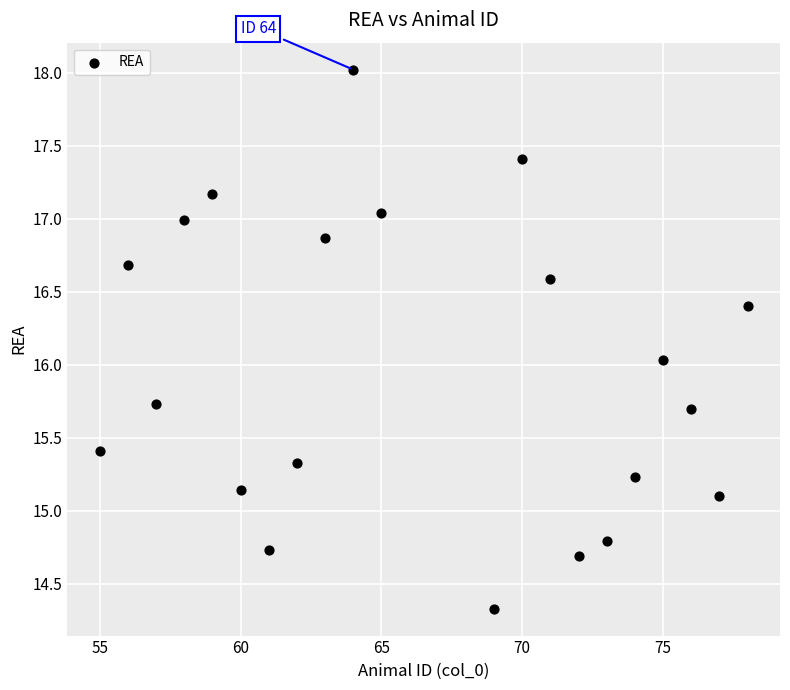

What is the range of X values (max minus min)?

23.0